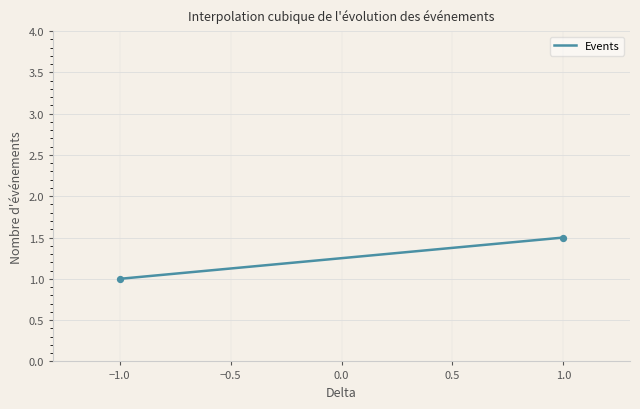

What is the range of X values (max minus min)?

2.0